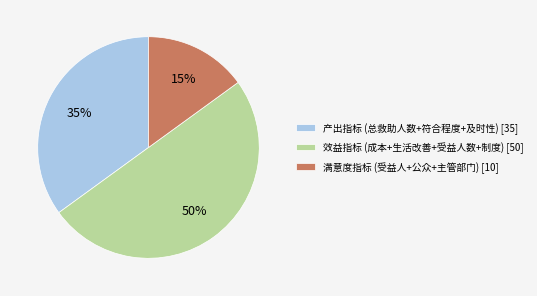

How many segments does this pie chart have?

3